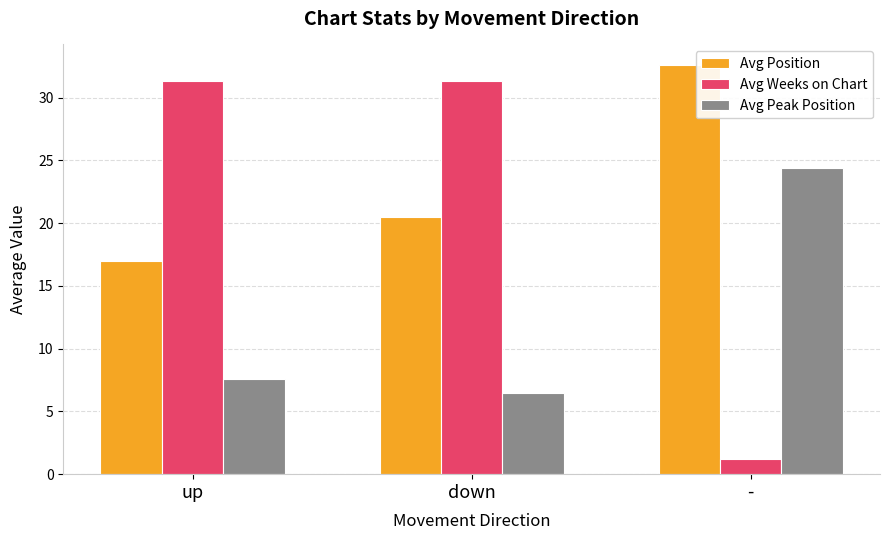

The value of Avg Weeks on Chart at up is 31.4. True or false?

True